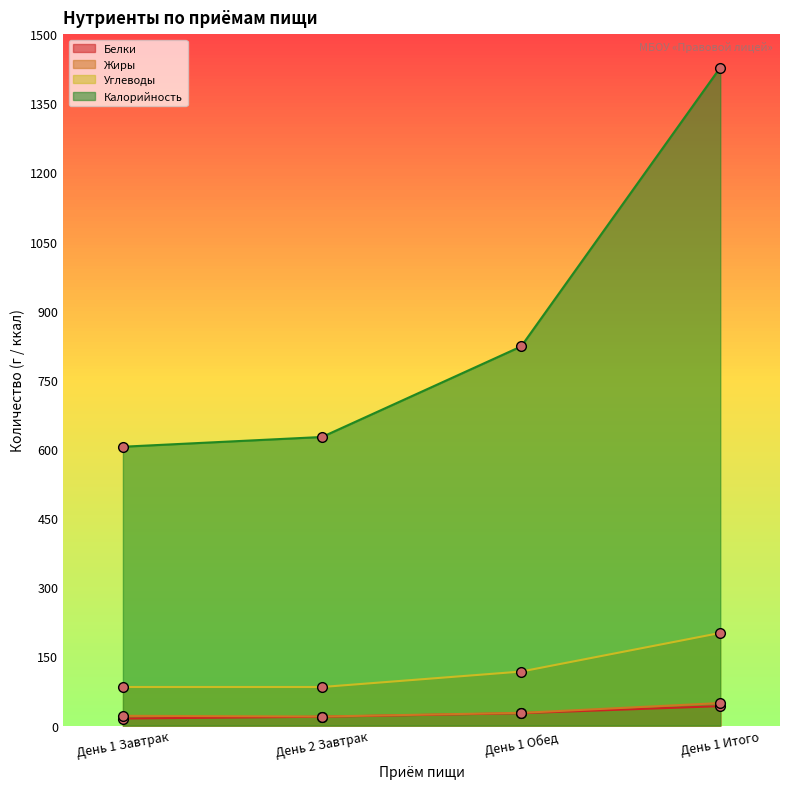

What are all the series names shown in the legend?

Белки, Жиры, Углеводы, Калорийность